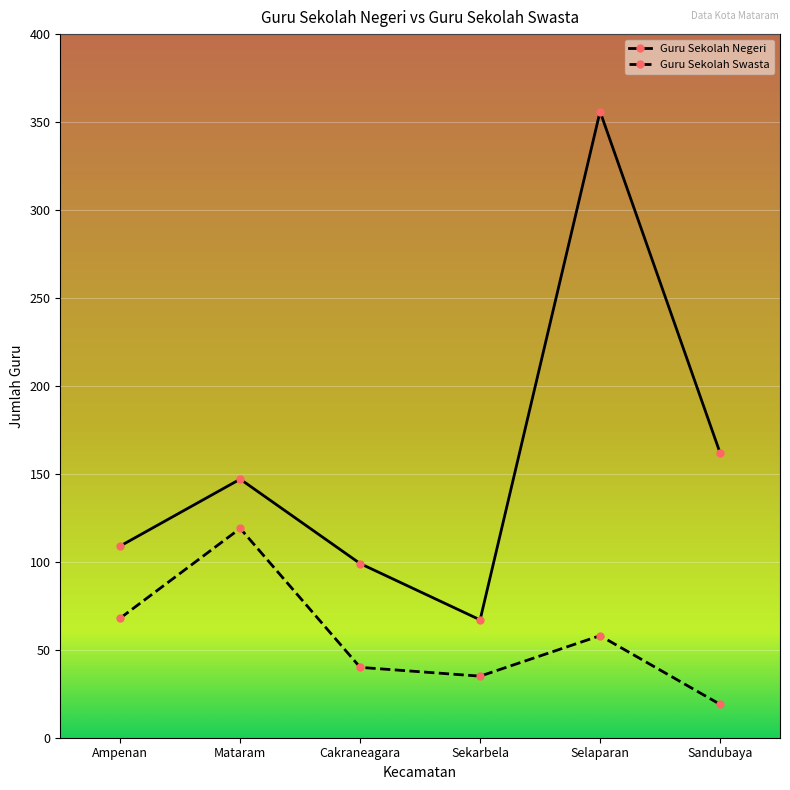

The value of Guru Sekolah Negeri at Selaparan is 630. True or false?

False